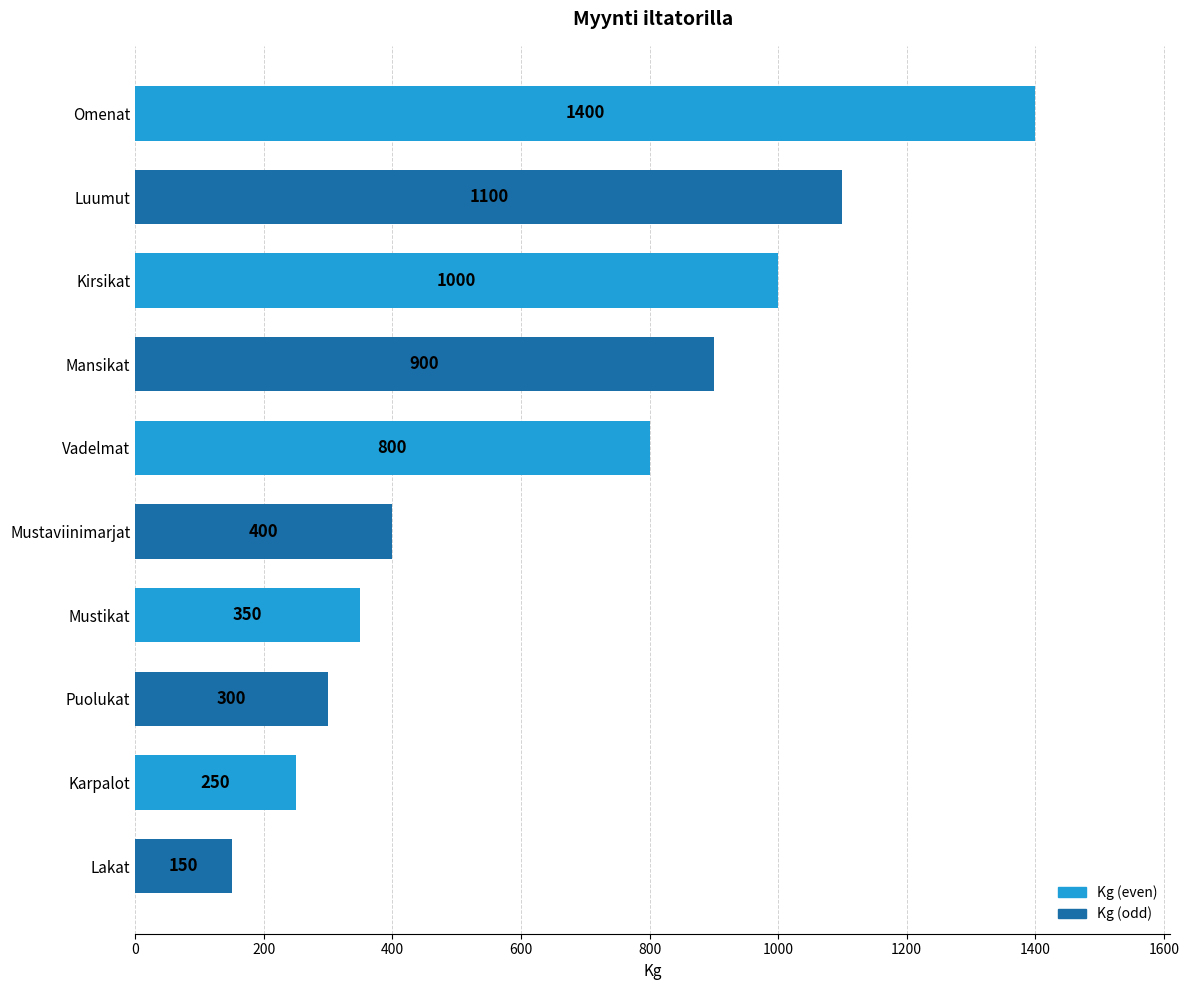

Reading top to bottom, transcribe all the data shown in this chart.

1400	1100	1000	900	800	400	350	300	250	150